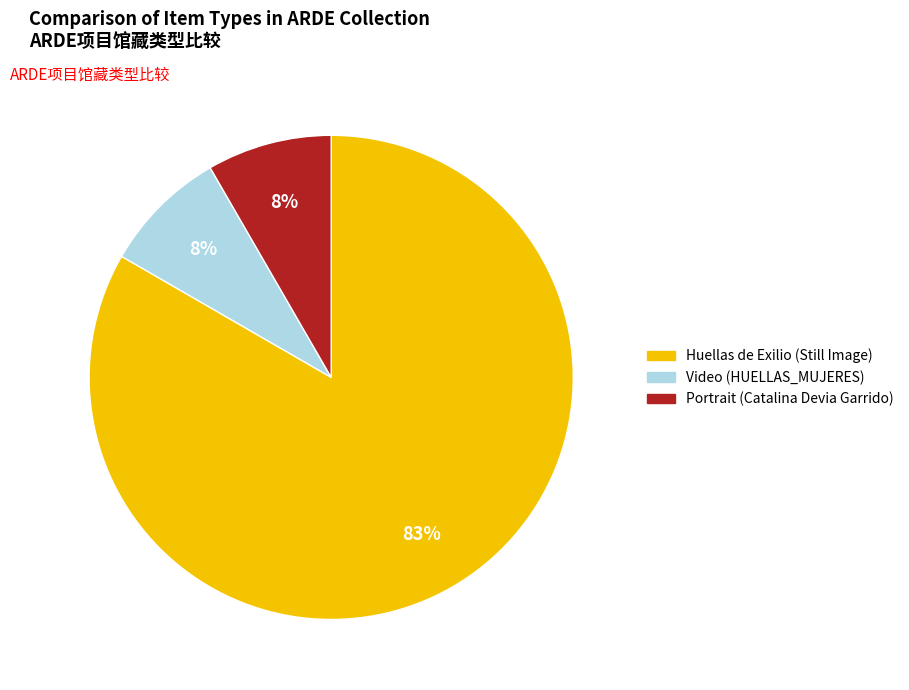

Is there a majority slice in this chart?

Yes